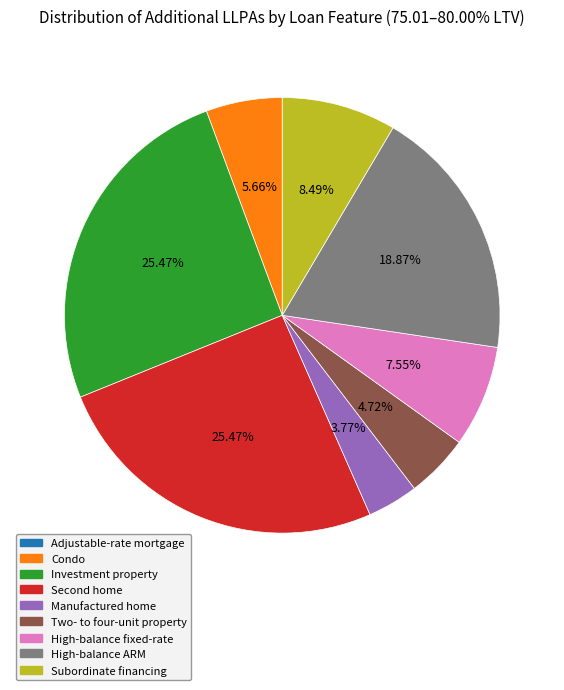

True or false: Subordinate financing accounts for 8% of the total.

True